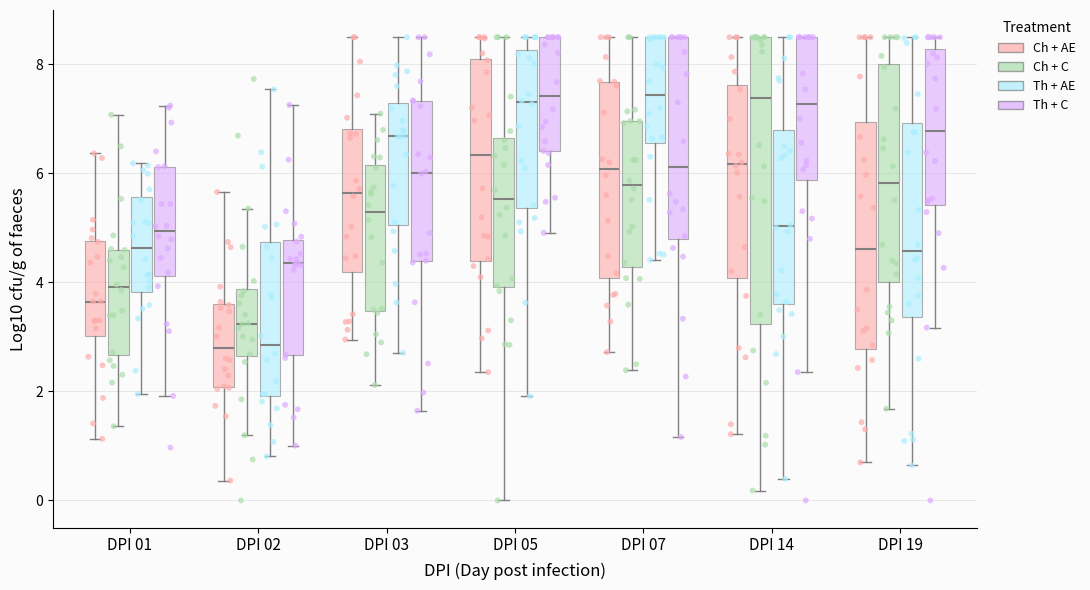

Which box is the tallest, from its lower edge to its upper edge?

DPI 14 (Ch + C)